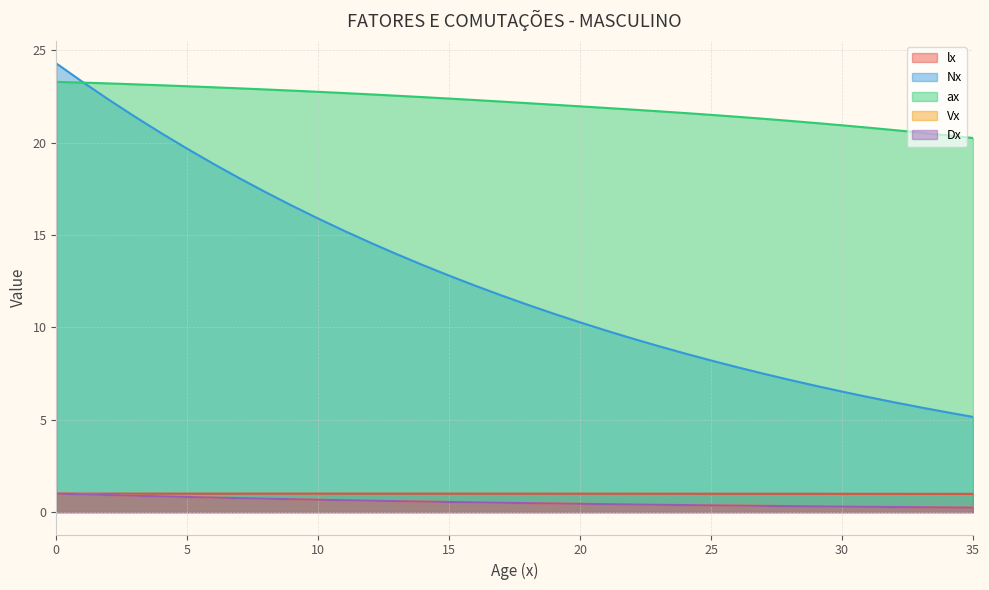

What value does the ax series have at 3?

23.2